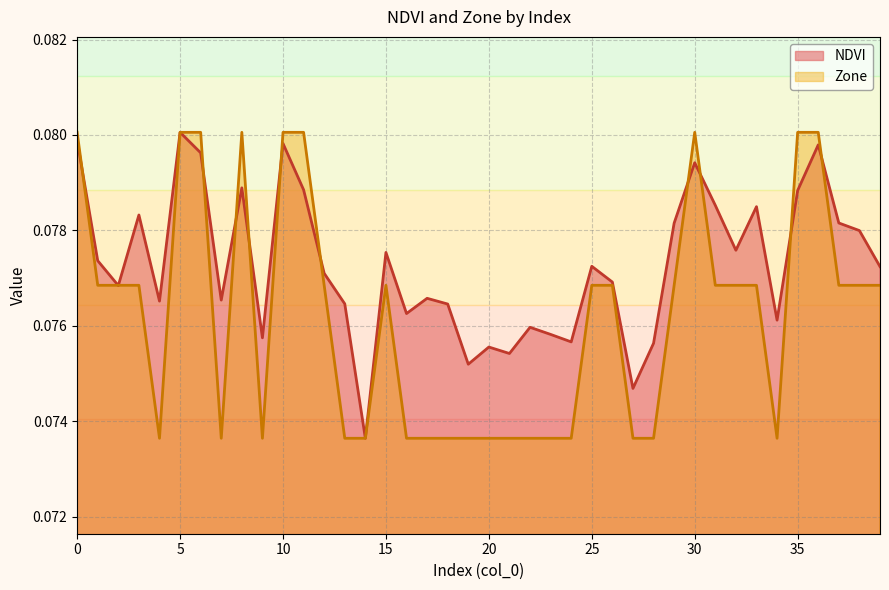

Reading left to right, transcribe all the data shown in this chart.

NDVI: 0.1	0.1	0.1	0.1	0.1	0.1	0.1	0.1	0.1	0.1	0.1	0.1	0.1	0.1	0.1	0.1	0.1	0.1	0.1	0.1	0.1	0.1	0.1	0.1	0.1	0.1	0.1	0.1	0.1	0.1	0.1	0.1	0.1	0.1	0.1	0.1	0.1	0.1	0.1	0.1
Zone: 0.1	0.1	0.1	0.1	0.1	0.1	0.1	0.1	0.1	0.1	0.1	0.1	0.1	0.1	0.1	0.1	0.1	0.1	0.1	0.1	0.1	0.1	0.1	0.1	0.1	0.1	0.1	0.1	0.1	0.1	0.1	0.1	0.1	0.1	0.1	0.1	0.1	0.1	0.1	0.1